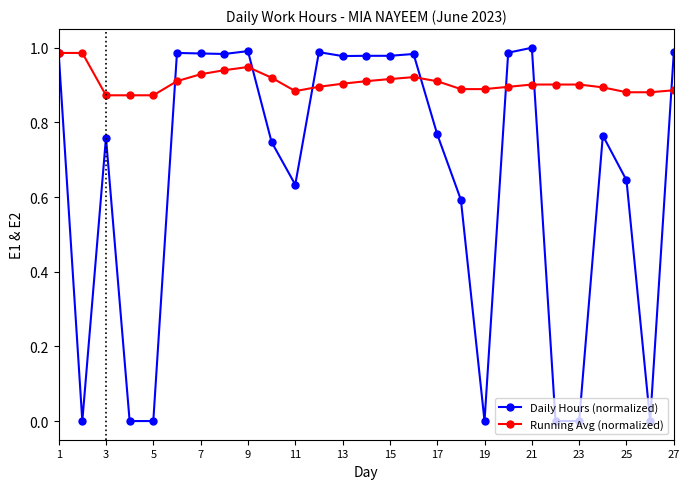

List the series in order of their overall mean, highest first.

Running Avg (normalized), Daily Hours (normalized)